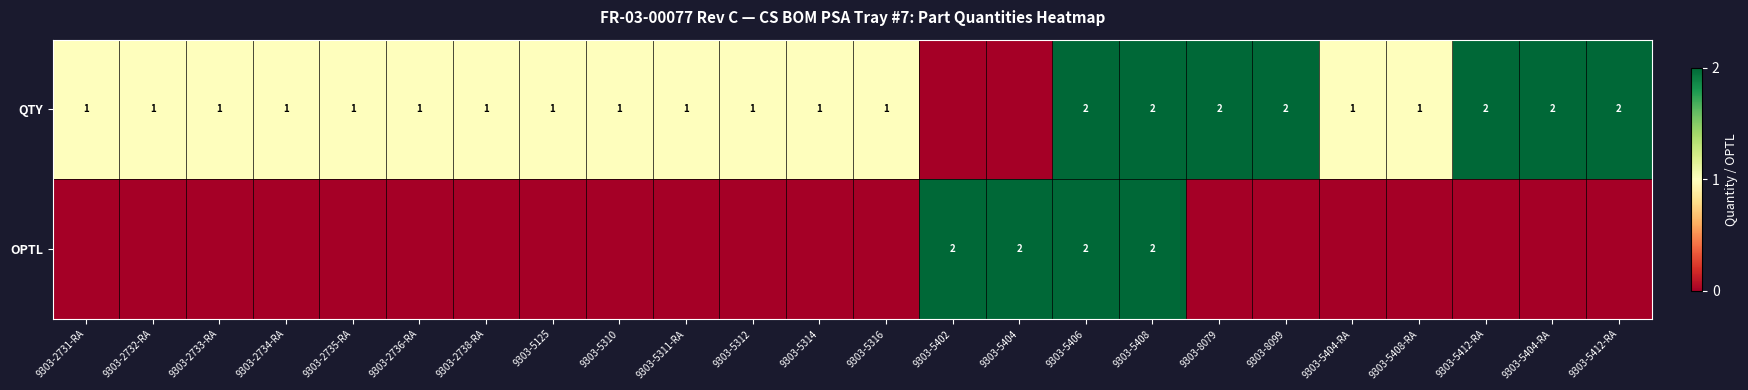

The value of QTY at 9303-5404-RA is 2. True or false?

True